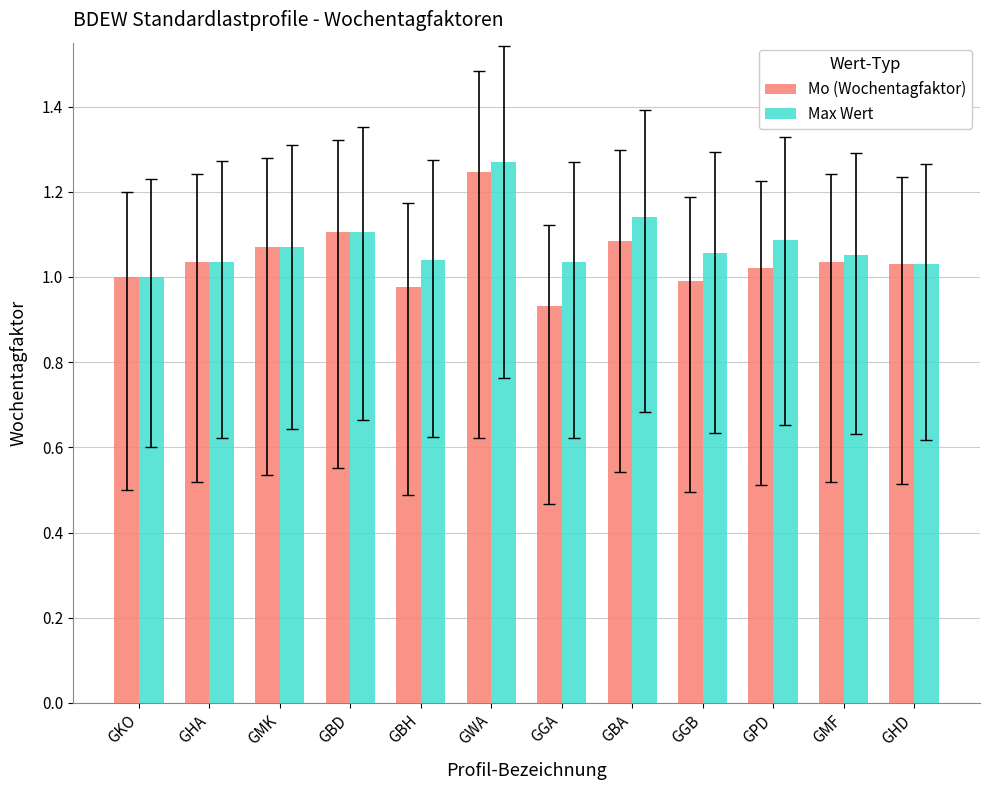

At which label does Mo (Wochentagfaktor) reach its peak?

GWA